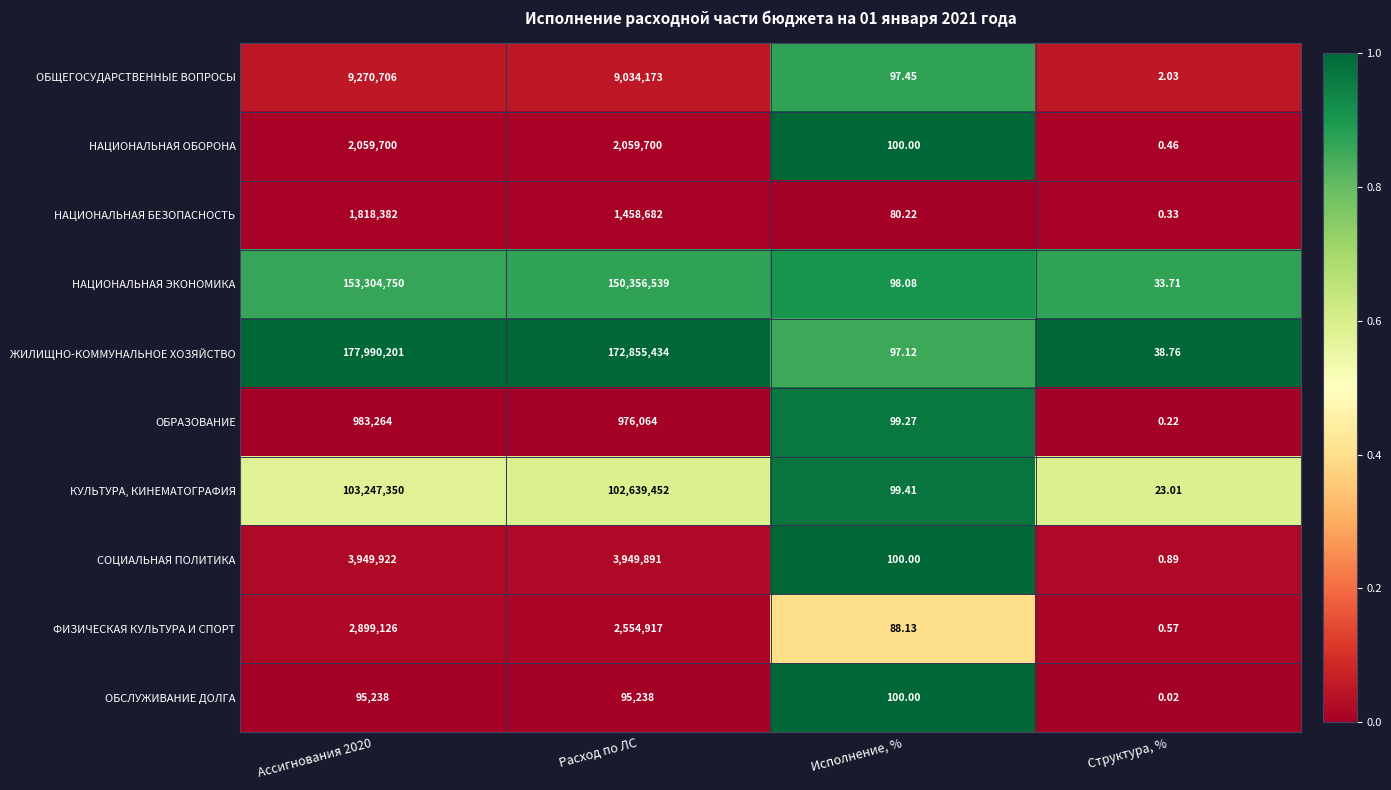

Which series has the widest spread of values?

ЖИЛИЩНО-КОММУНАЛЬНОЕ ХОЗЯЙСТВО